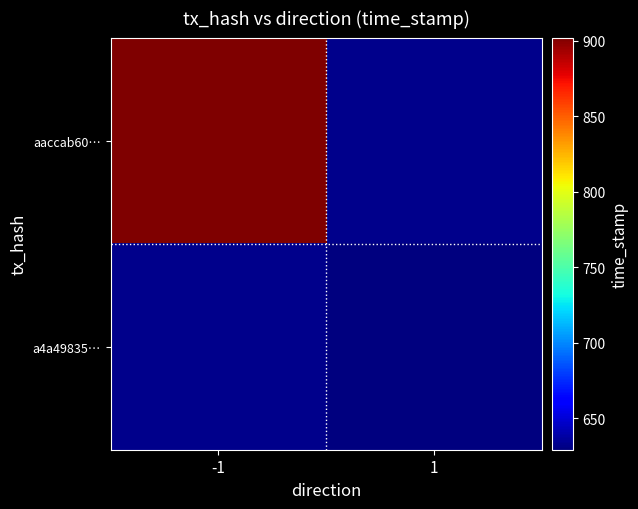

List the series in order of their peak value, lowest first.

a4a498356ad4217c80821b3dc5db938a8b8696e, aaccab608e1b33f082d6eac88c80d3ff48bd0a0